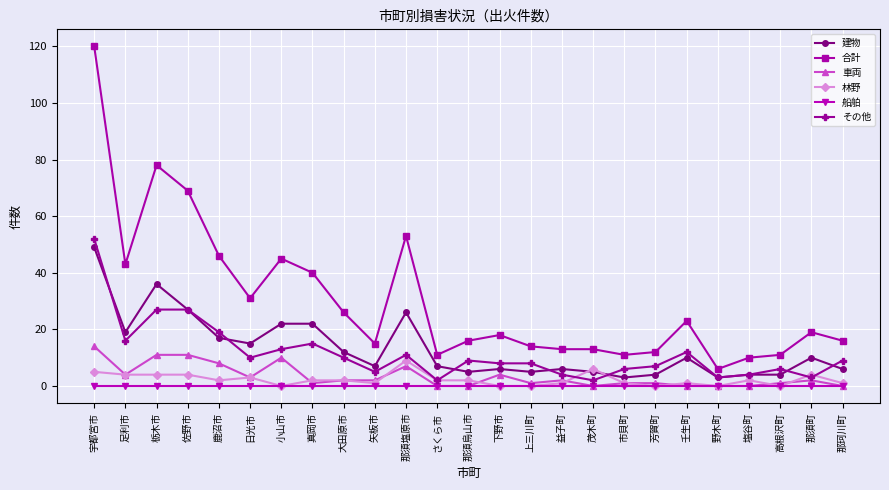

True or false: 林野 and 合計 intersect in this chart.

False